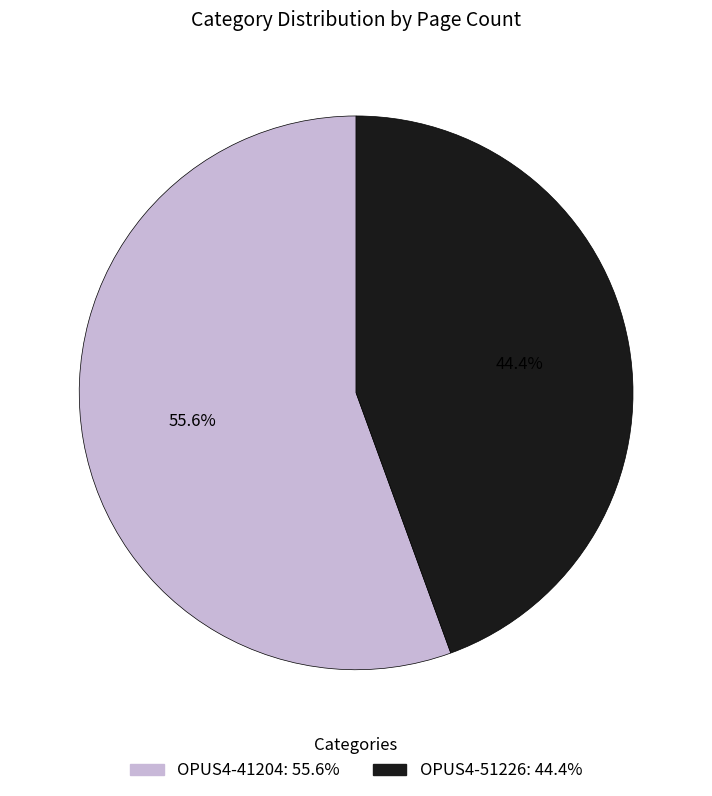

Is there a majority slice in this chart?

Yes